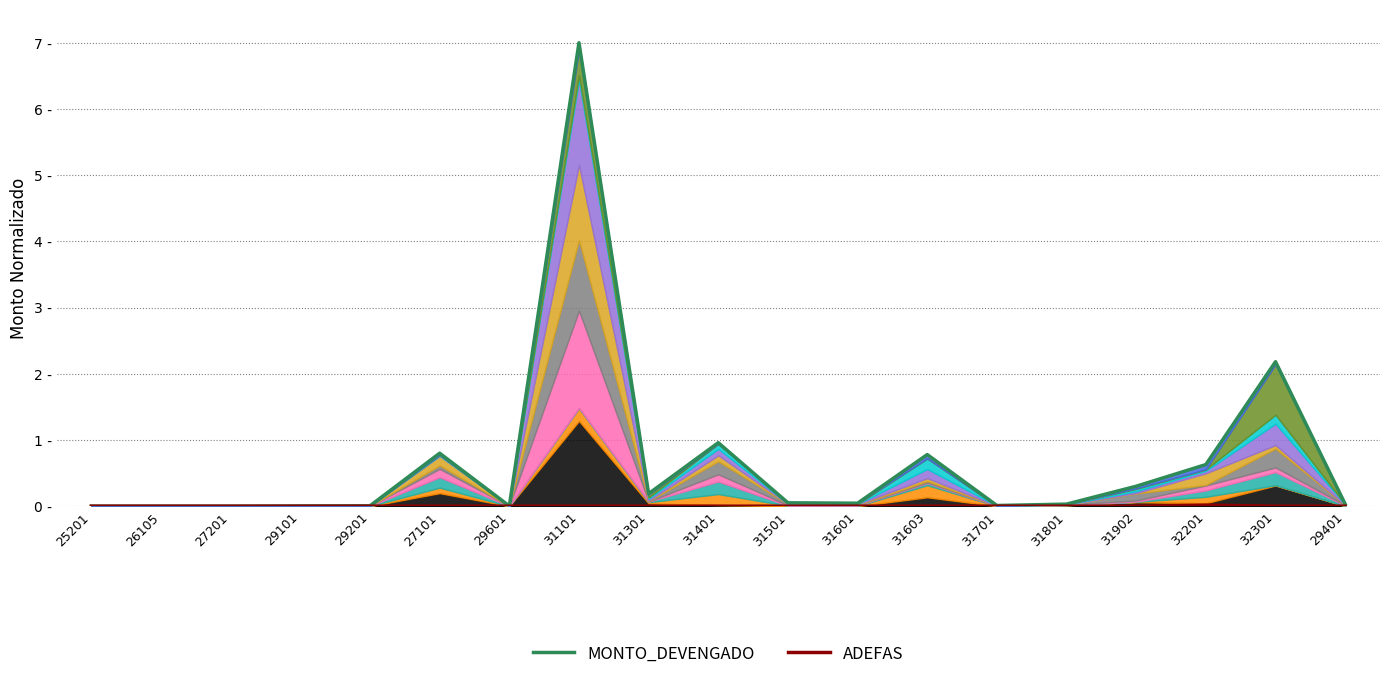

True or false: ADEFAS has more than 0 interior local peaks.

True